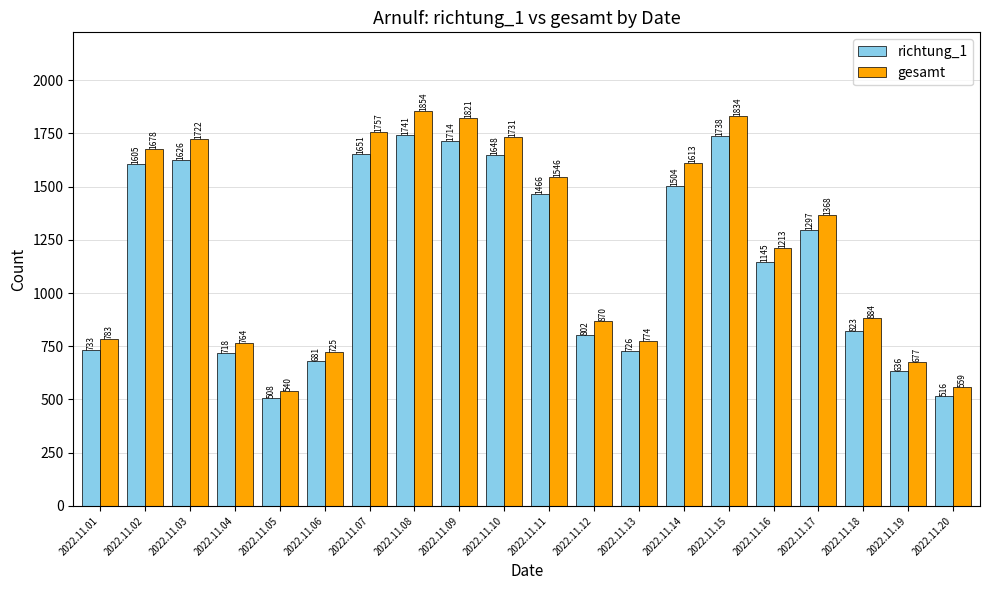

Which series has the largest total across all categories?

gesamt